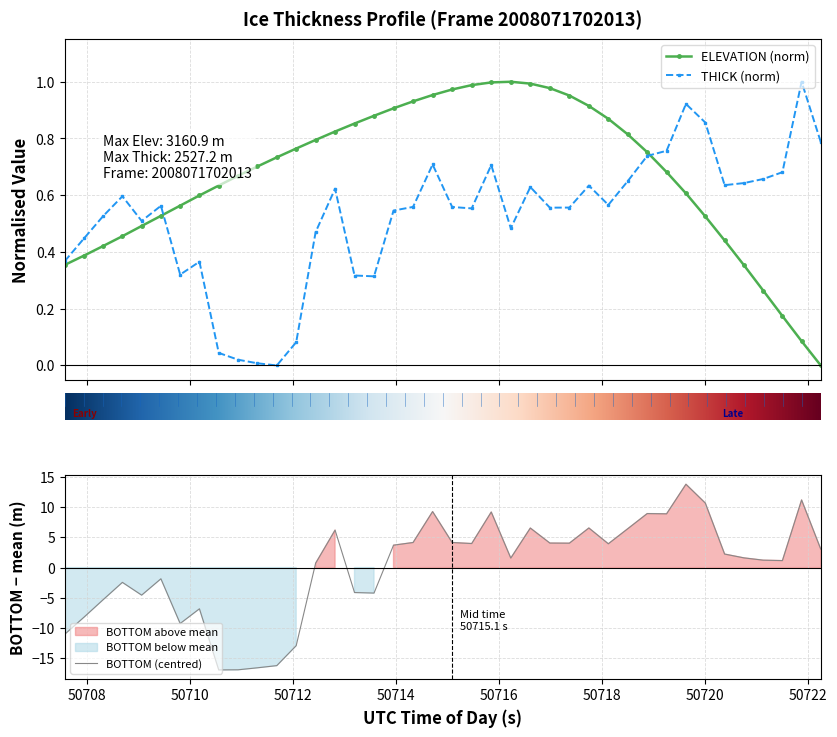

What is the difference between the second highest and minimum values in the ELEVATION (norm) series?

1.0